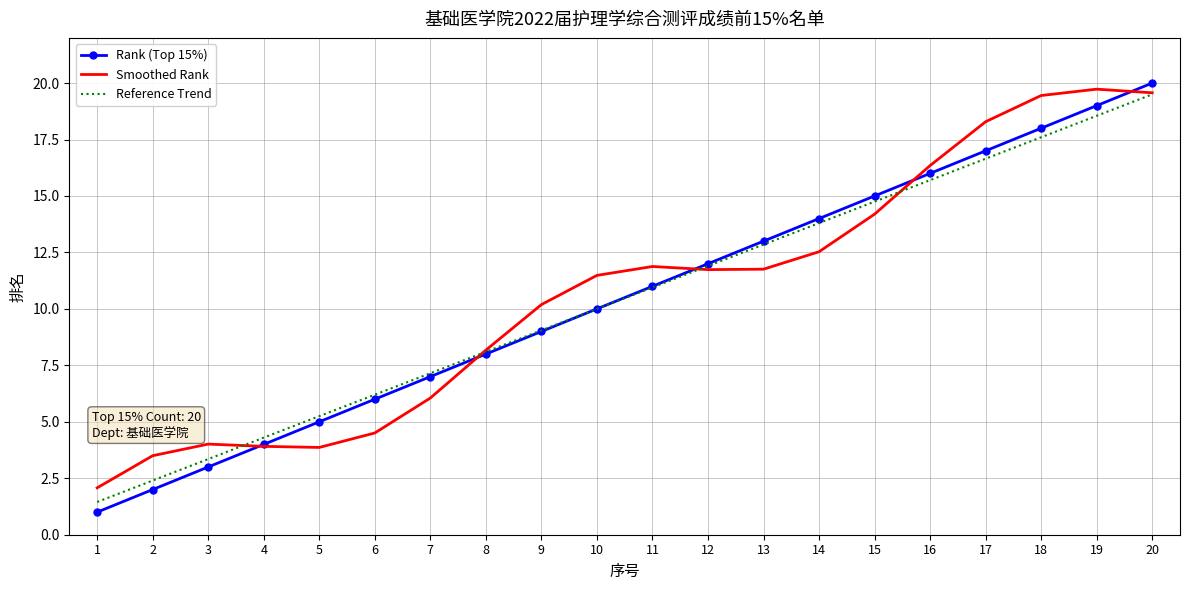

Rank the categories by Rank (Top 15%) value from highest to lowest.

20, 19, 18, 17, 16, 15, 14, 13, 12, 11, 10, 9, 8, 7, 6, 5, 4, 3, 2, 1